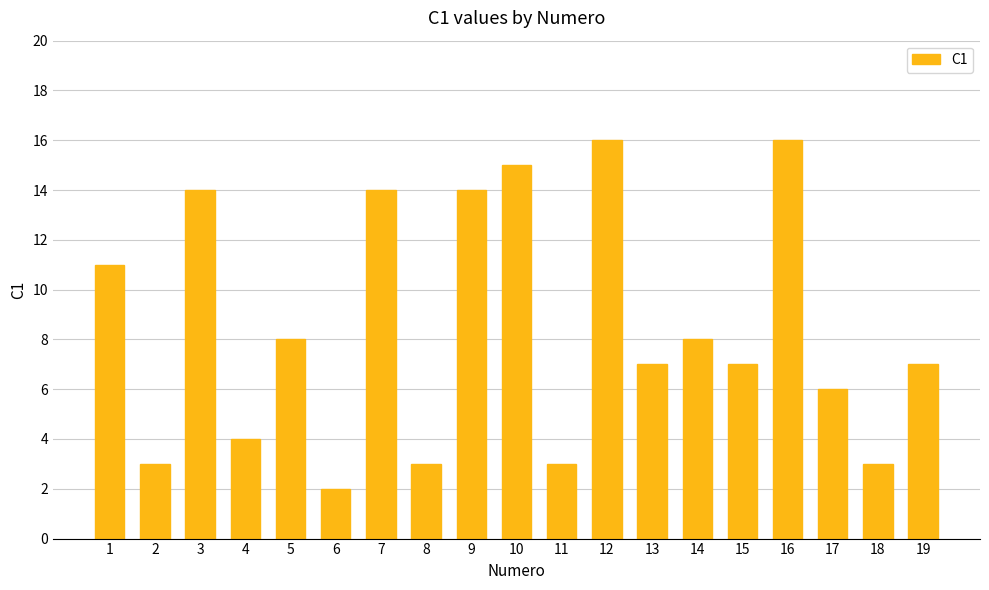

What is the maximum value shown in the chart?

16